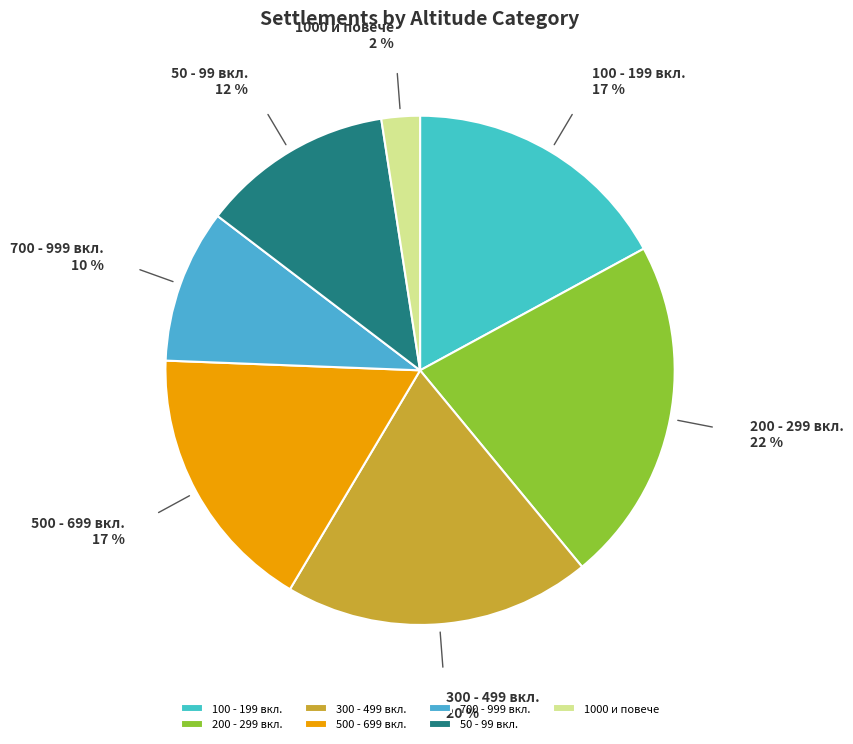

What is the ratio of the value at 300 - 499 вкл. to the value at 200 - 299 вкл.?

0.9